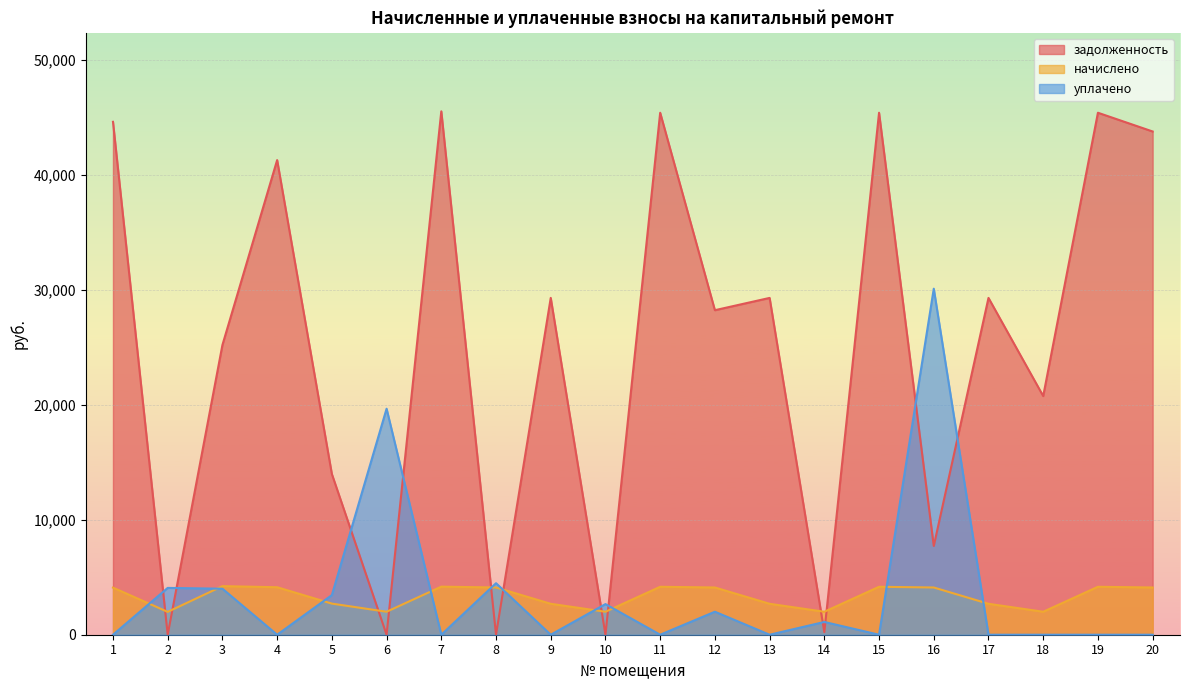

At which category does начислено reach its first local peak?

3